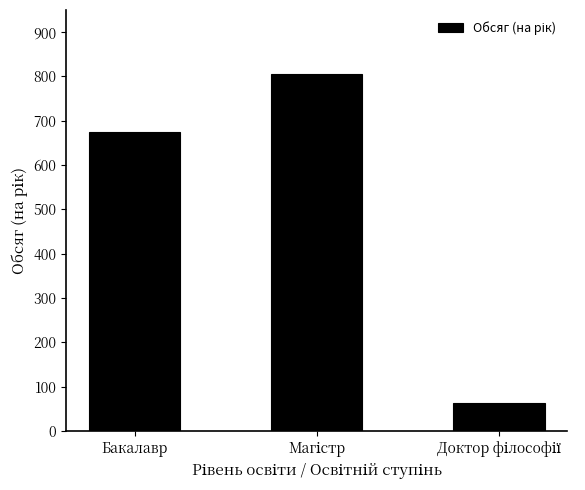

What is the greatest value displayed?

806